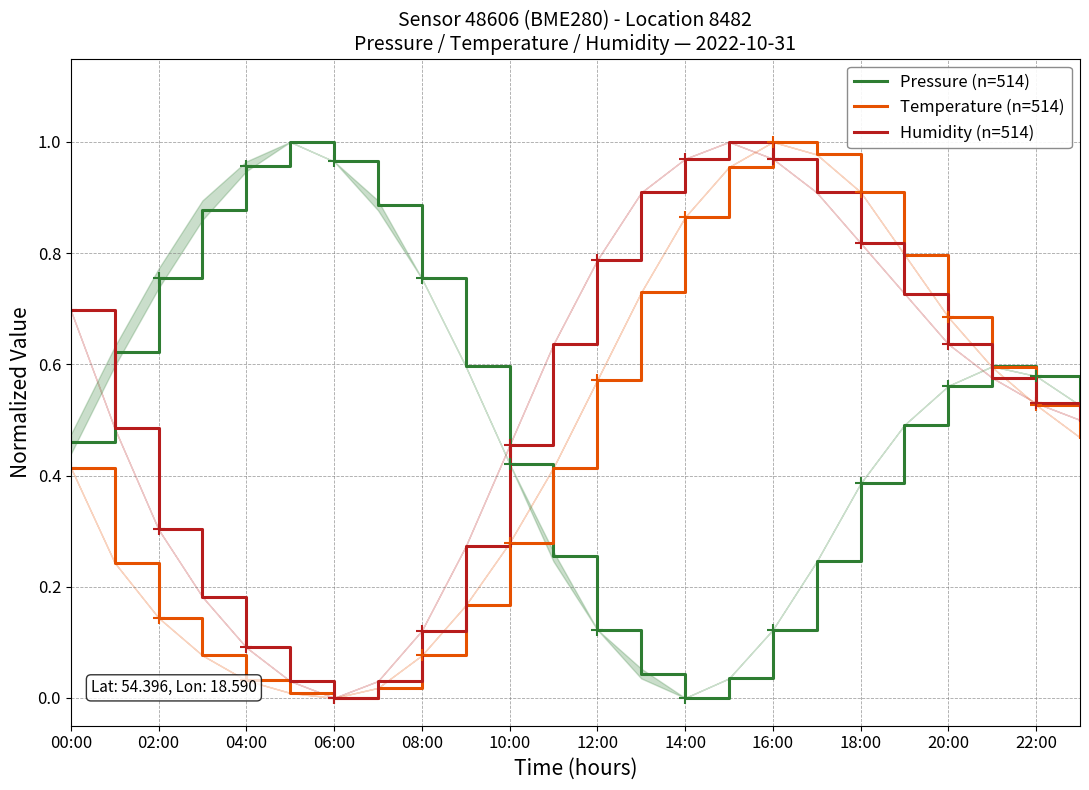

What is the sum of all Humidity (n=514) values?

12.6